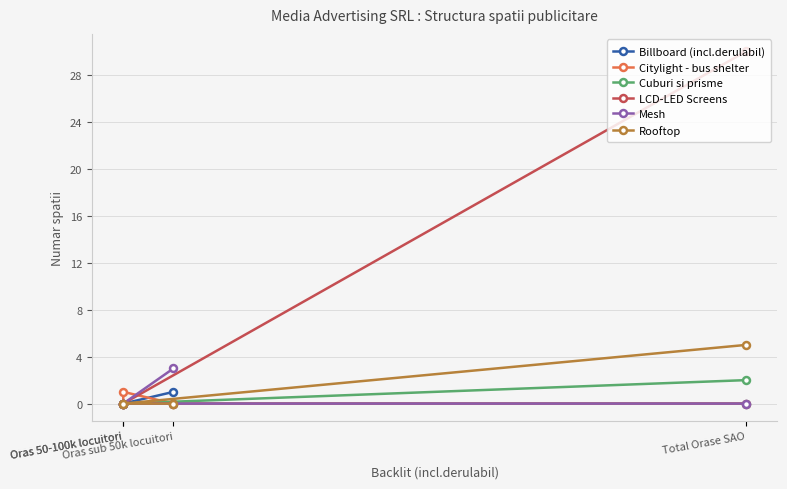

Rank the series at Oras sub 50k locuitori from highest to lowest value.

Mesh, Billboard (incl.derulabil), Citylight - bus shelter, Cuburi si prisme, LCD-LED Screens, Rooftop